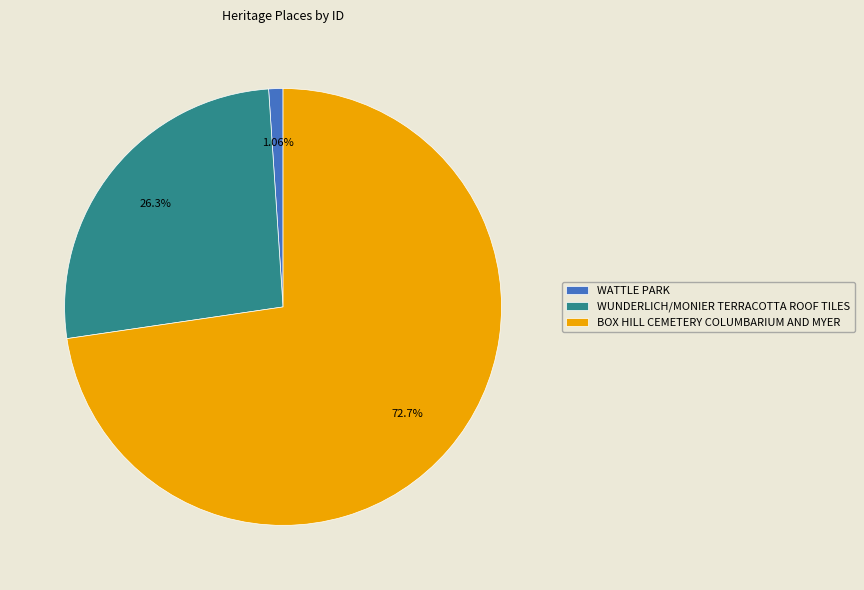

True or false: WUNDERLICH/MONIER TERRACOTTA ROOF TILES accounts for 40% of the total.

False